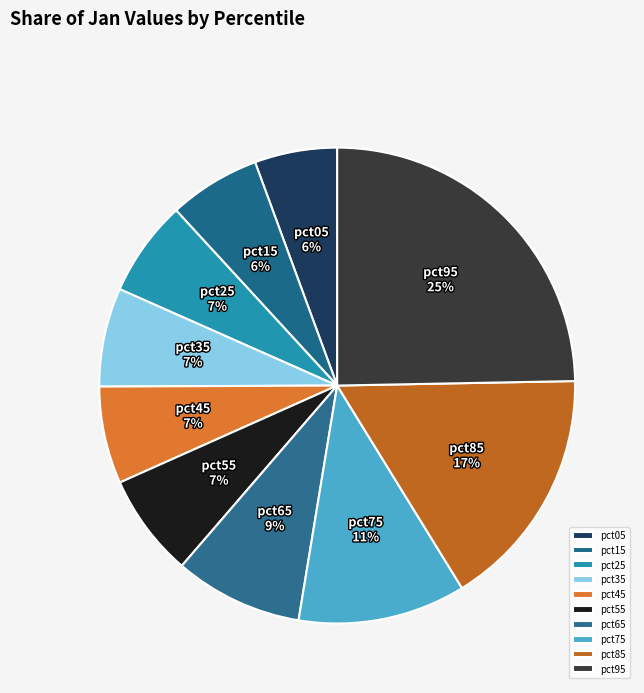

Does pct35 represent more than half of the total?

No